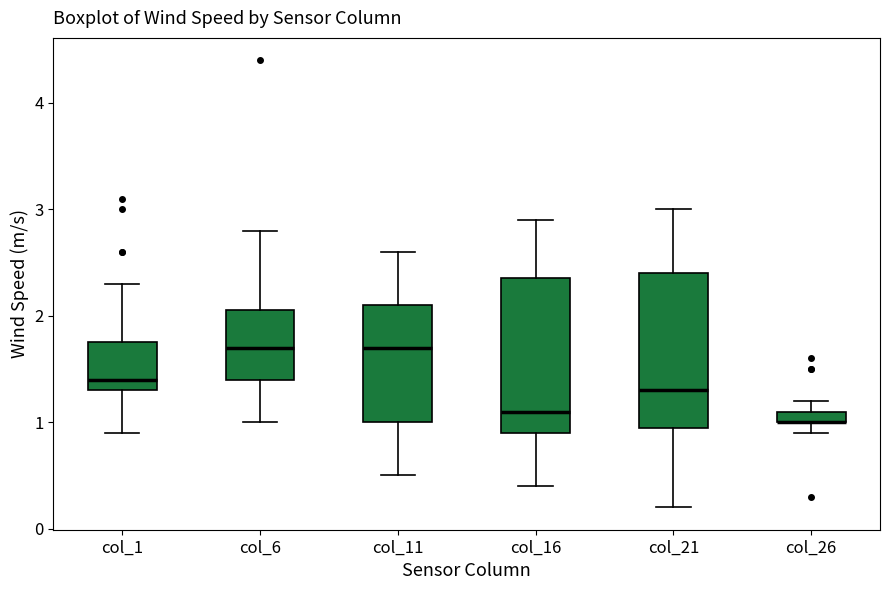

Where does the median line of the box for col_21 sit on the y-axis? The values are not printed on the chart, so give them approximately, as read against the axis.

1.3